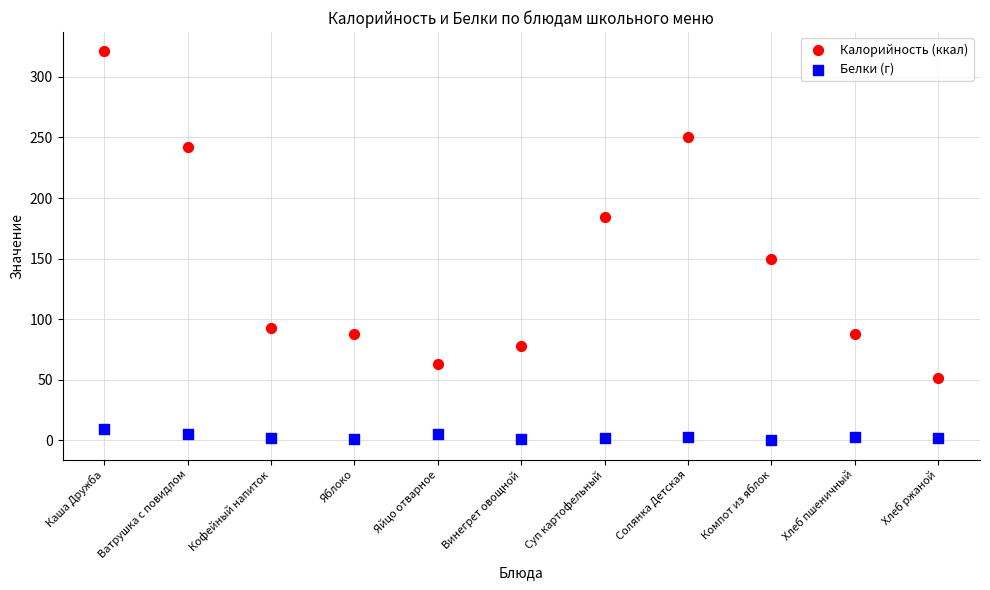

Which series has the largest Y range (max minus min)?

Калорийность (ккал)